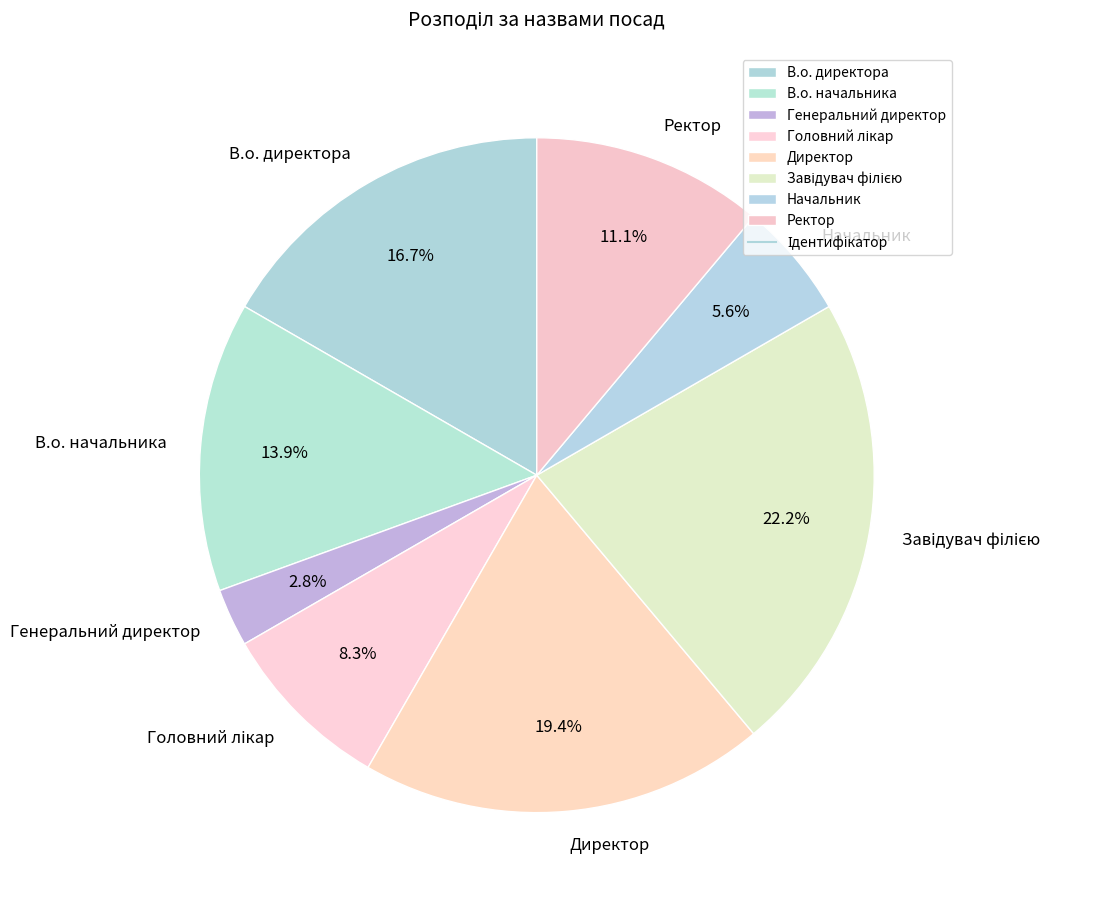

Which has a higher value, Начальник or В.о. начальника?

В.о. начальника